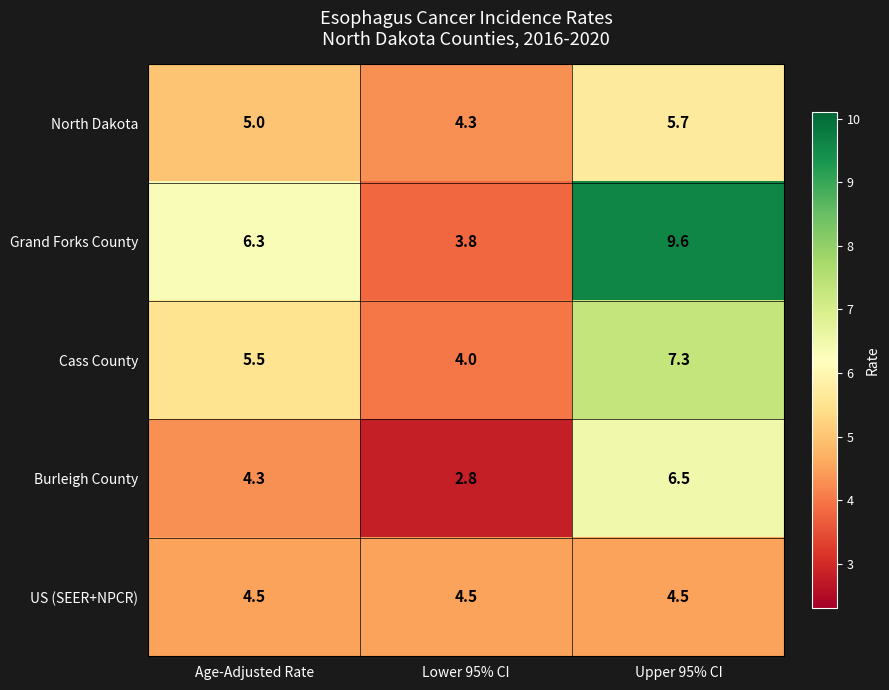

What is the minimum value shown in the chart?

2.8